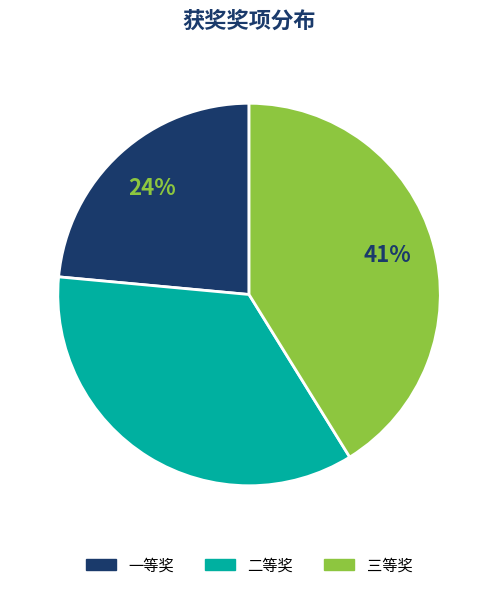

Combined, do 二等奖 and 一等奖 account for over 50%?

Yes